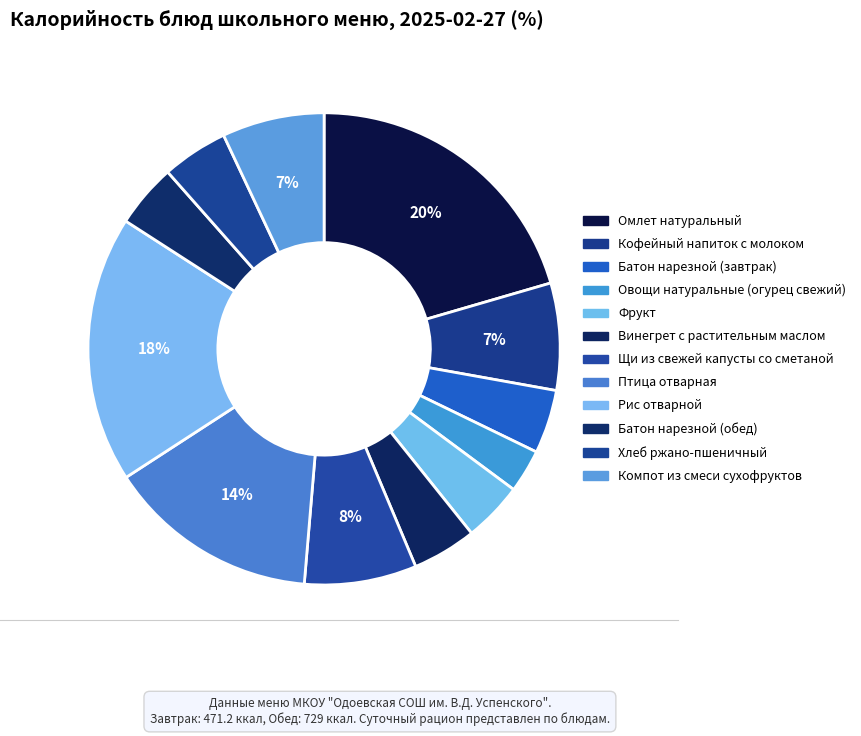

What percentage is the Фрукт slice, to the nearest percent?

4%